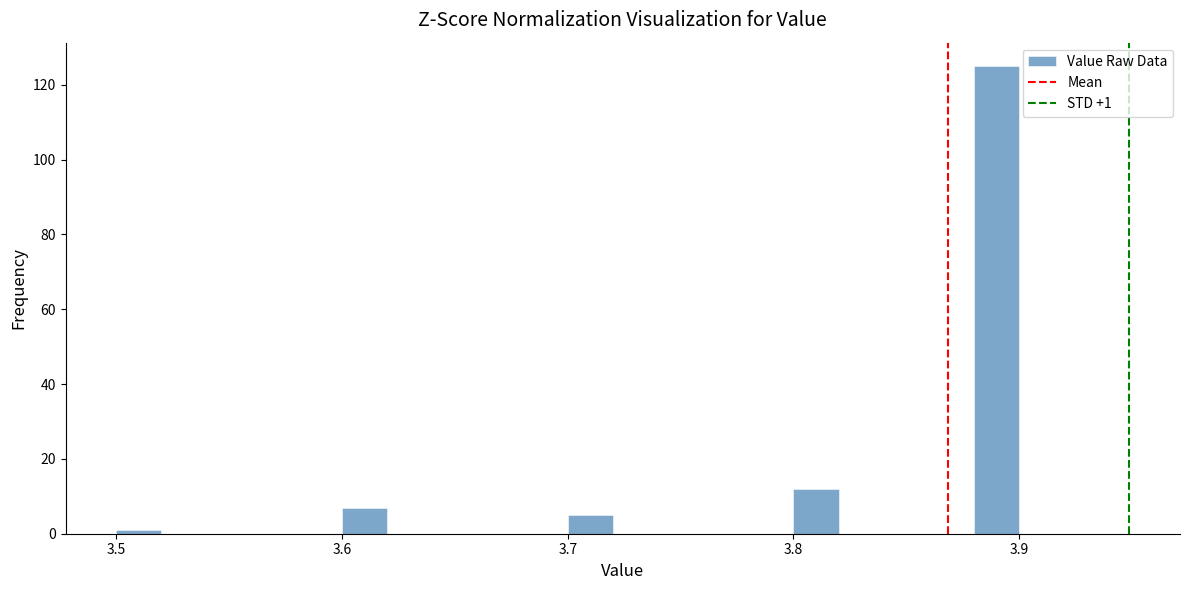

Read against the x-axis, roughly where is the centre of the tallest bar?

3.89